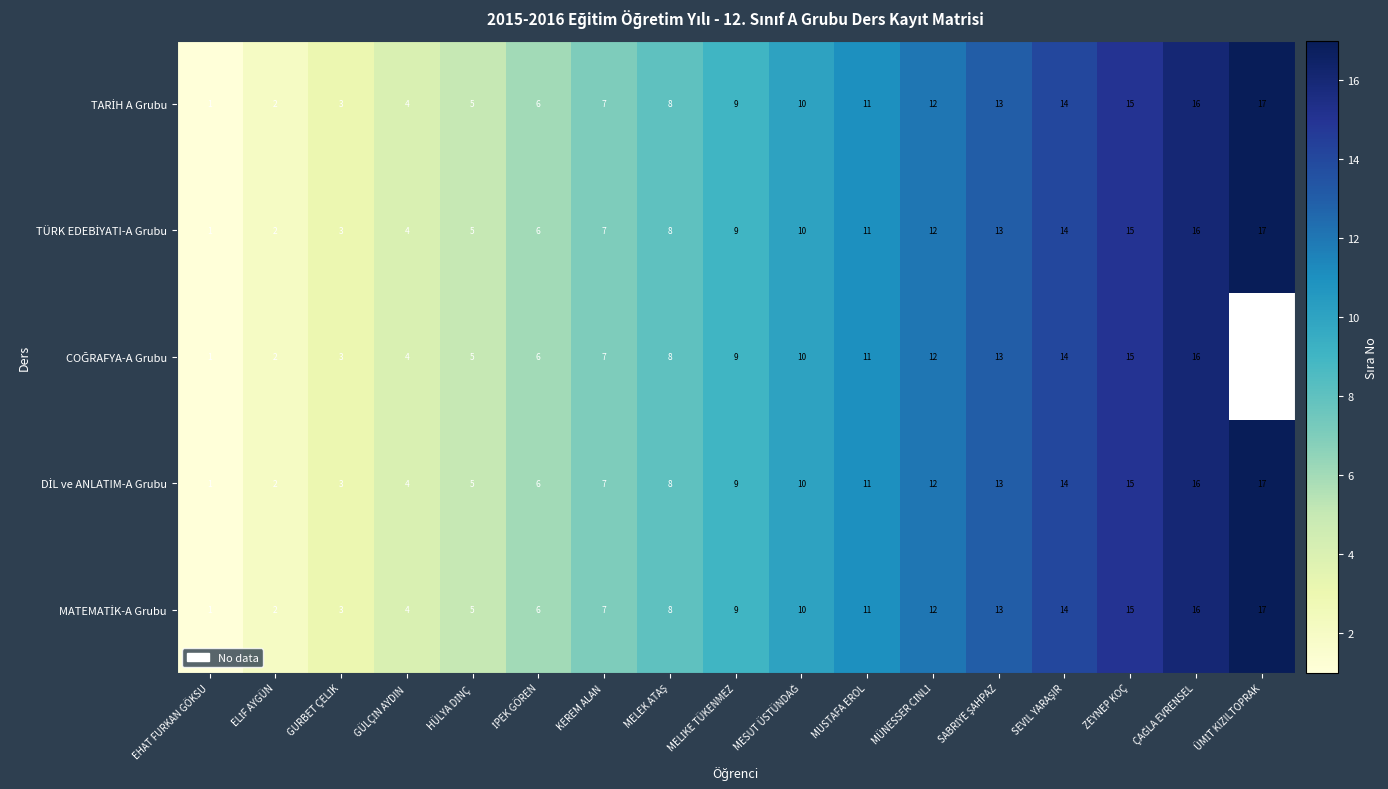

List the series in order of their peak value, lowest first.

COĞRAFYA-A Grubu, TARİH A Grubu, TÜRK EDEBİYATI-A Grubu, DİL ve ANLATIM-A Grubu, MATEMATİK-A Grubu